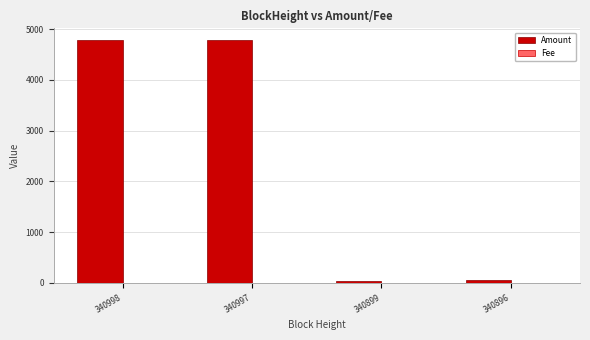

What is the sum of all Amount values?

9648.6